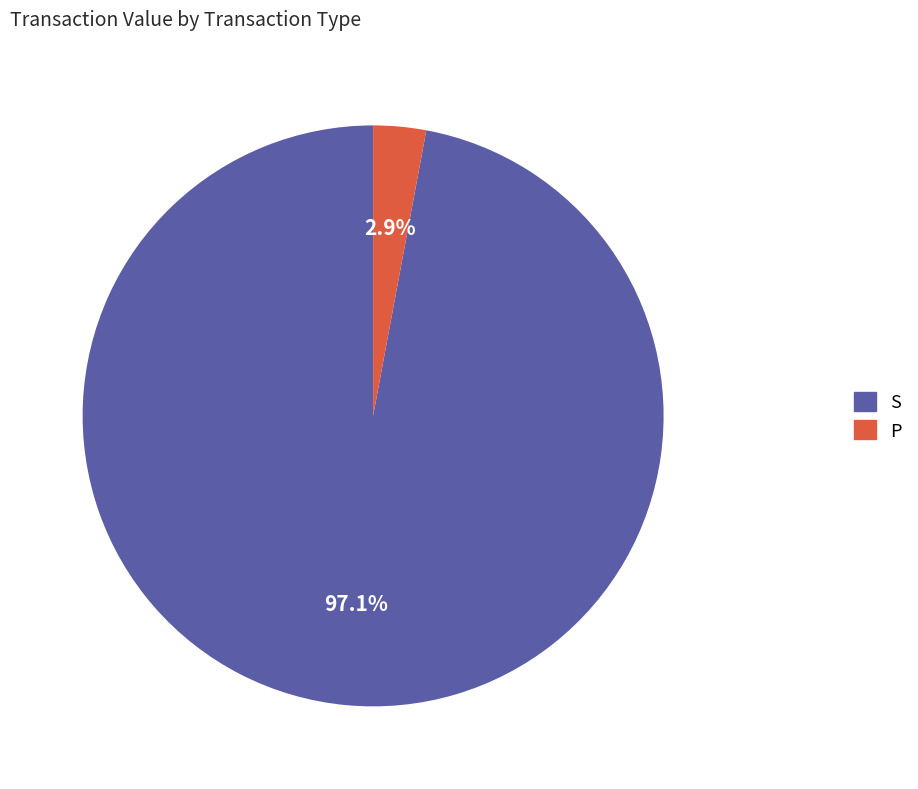

To the nearest percent, what portion does S represent?

97%